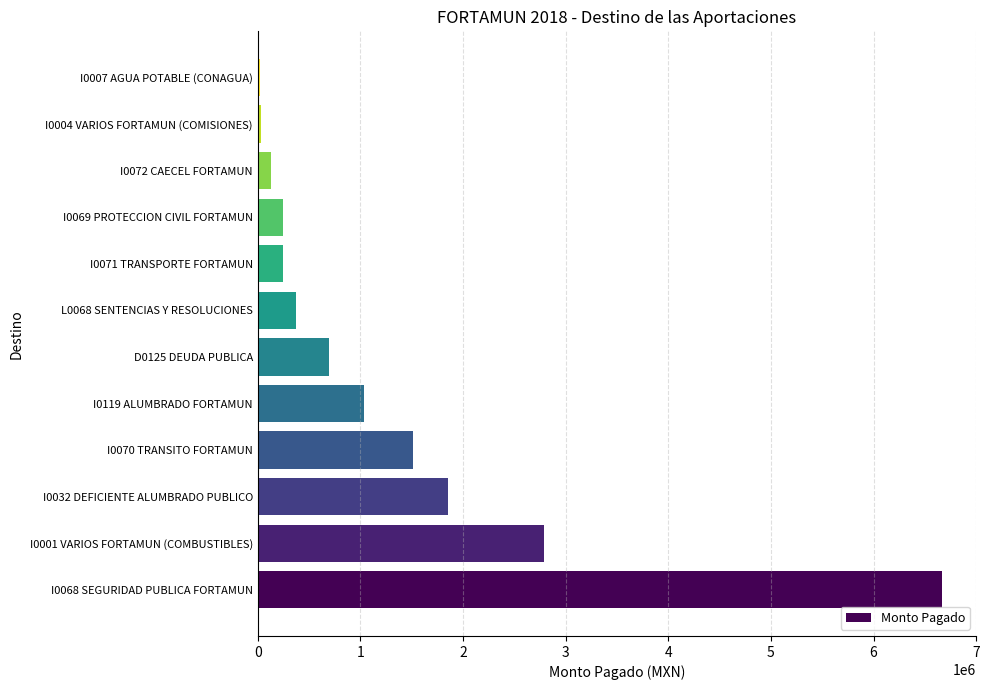

Is it true that the value at I0032 DEFICIENTE ALUMBRADO PUBLICO is 1857137.8?

True